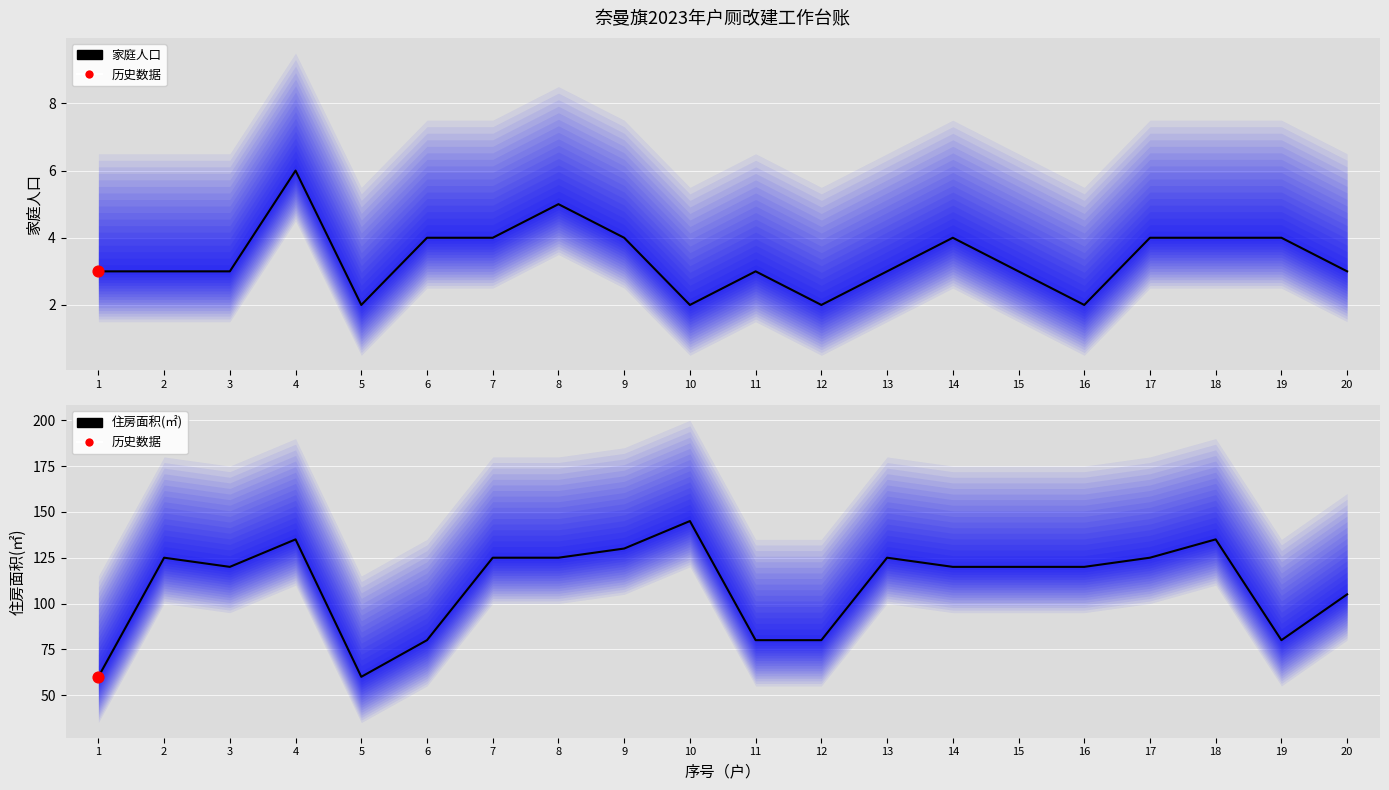

Is the value of 住房面积(㎡) at 19 greater than the value of 家庭人口 at 20?

Yes